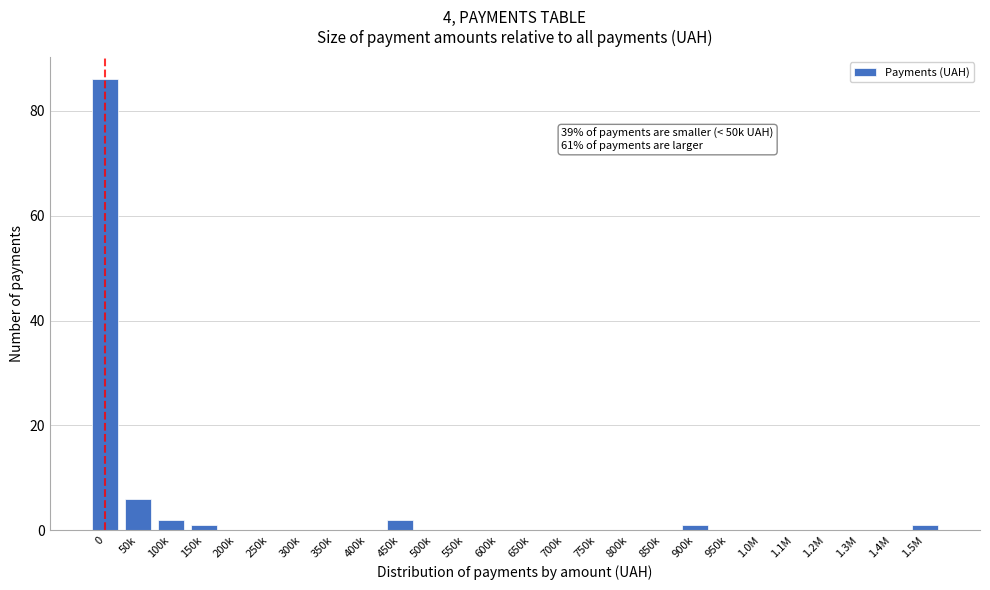

Reading right to left, transcribe all the data shown in this chart.

1.5M=1	1.4M=0	1.3M=0	1.2M=0	1.1M=0	1.0M=0	950k=0	900k=1	850k=0	800k=0	750k=0	700k=0	650k=0	600k=0	550k=0	500k=0	450k=2	400k=0	350k=0	300k=0	250k=0	200k=0	150k=1	100k=2	50k=6	0=86